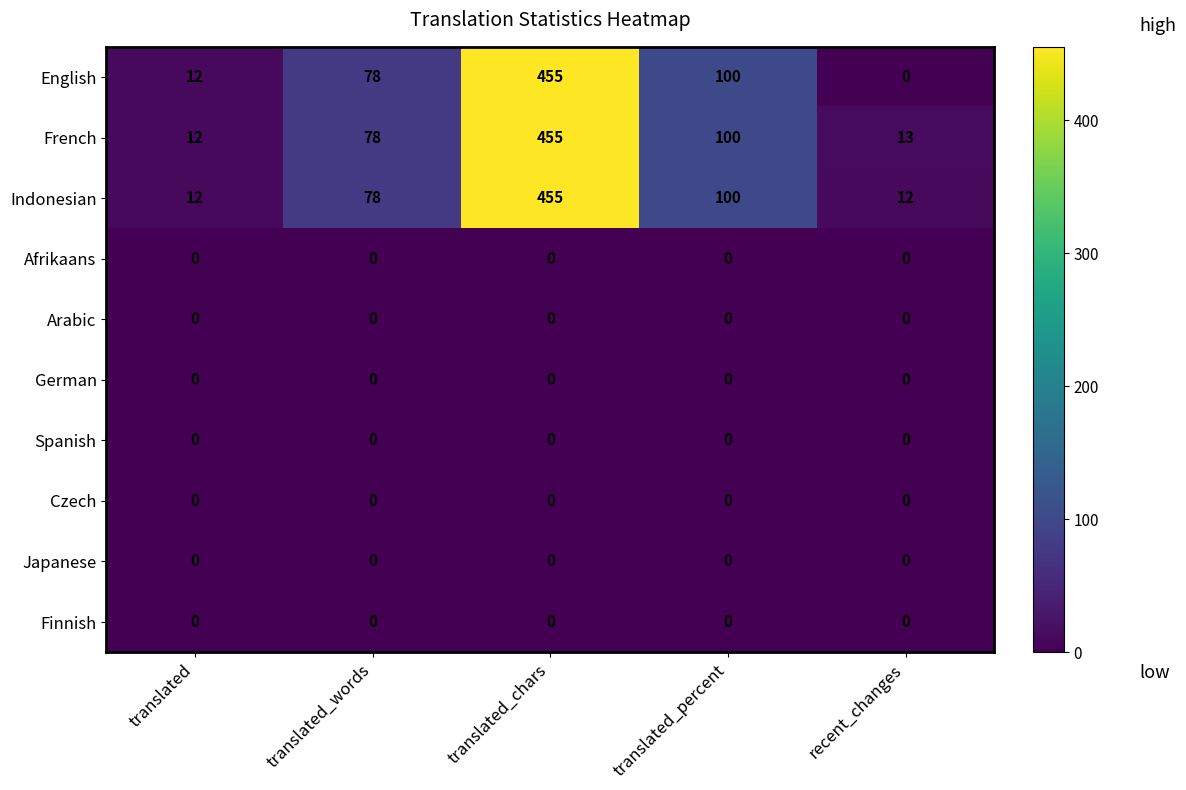

At which category is the sum across all series the highest?

translated_chars